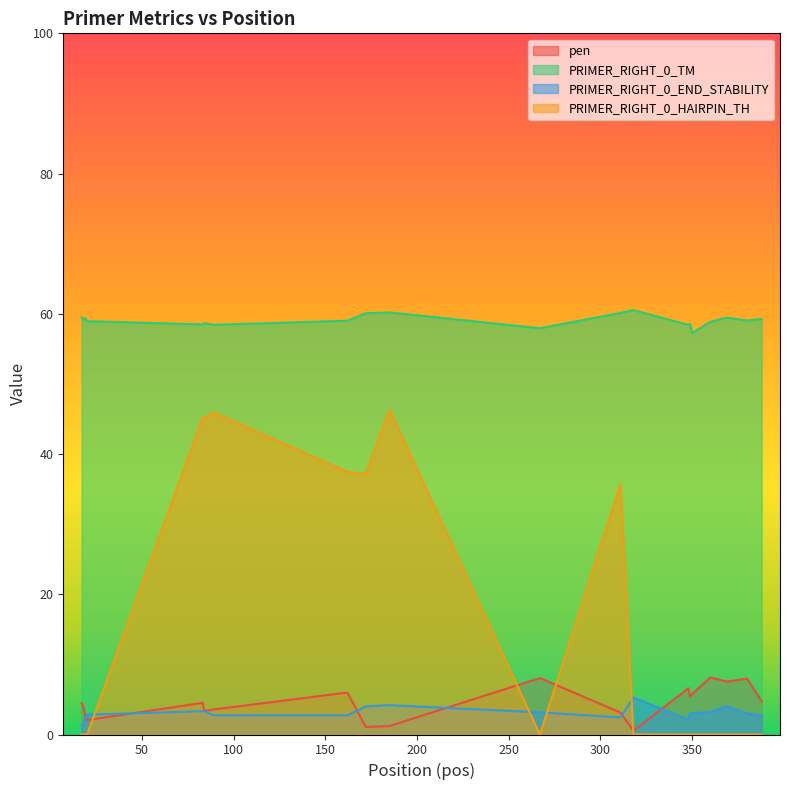

True or false: PRIMER_RIGHT_0_HAIRPIN_TH and PRIMER_RIGHT_0_TM intersect in this chart.

False